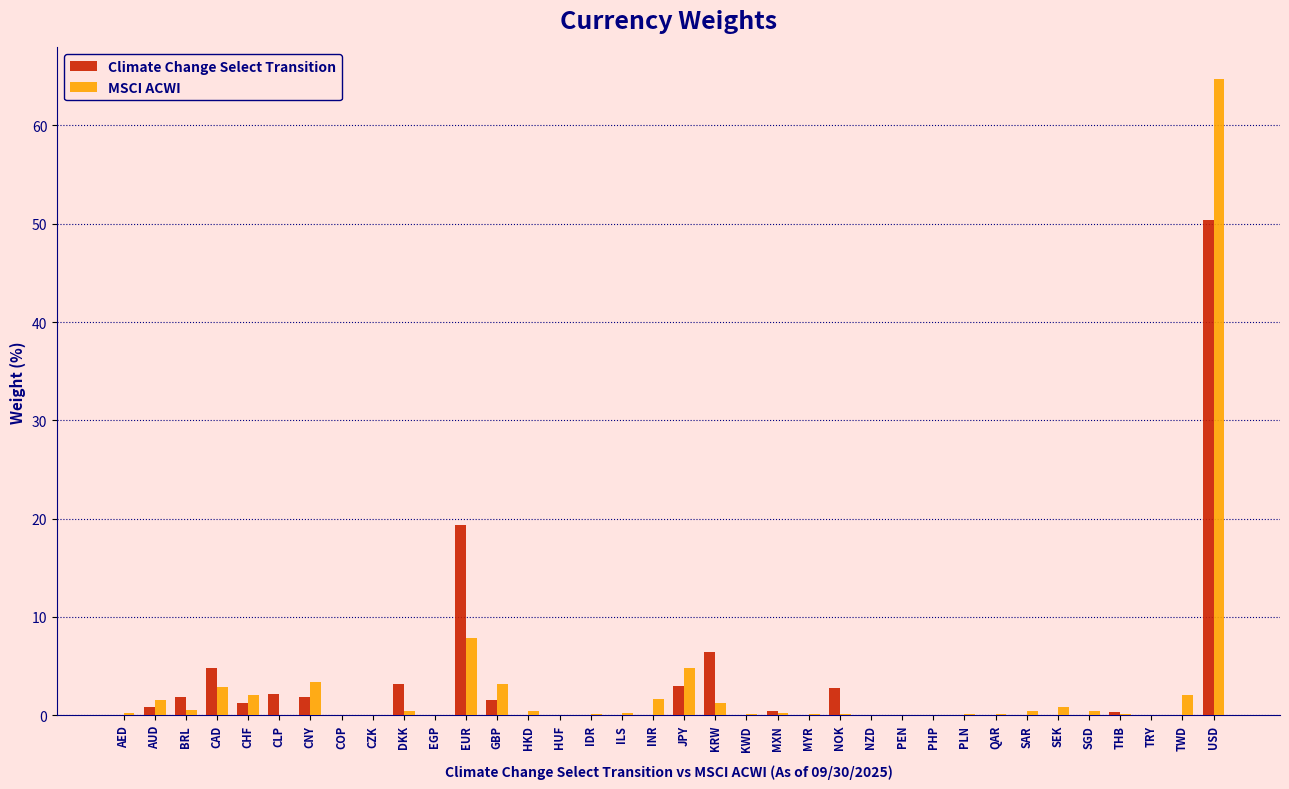

Is it true that MSCI ACWI equals 2.0 at CHF?

True